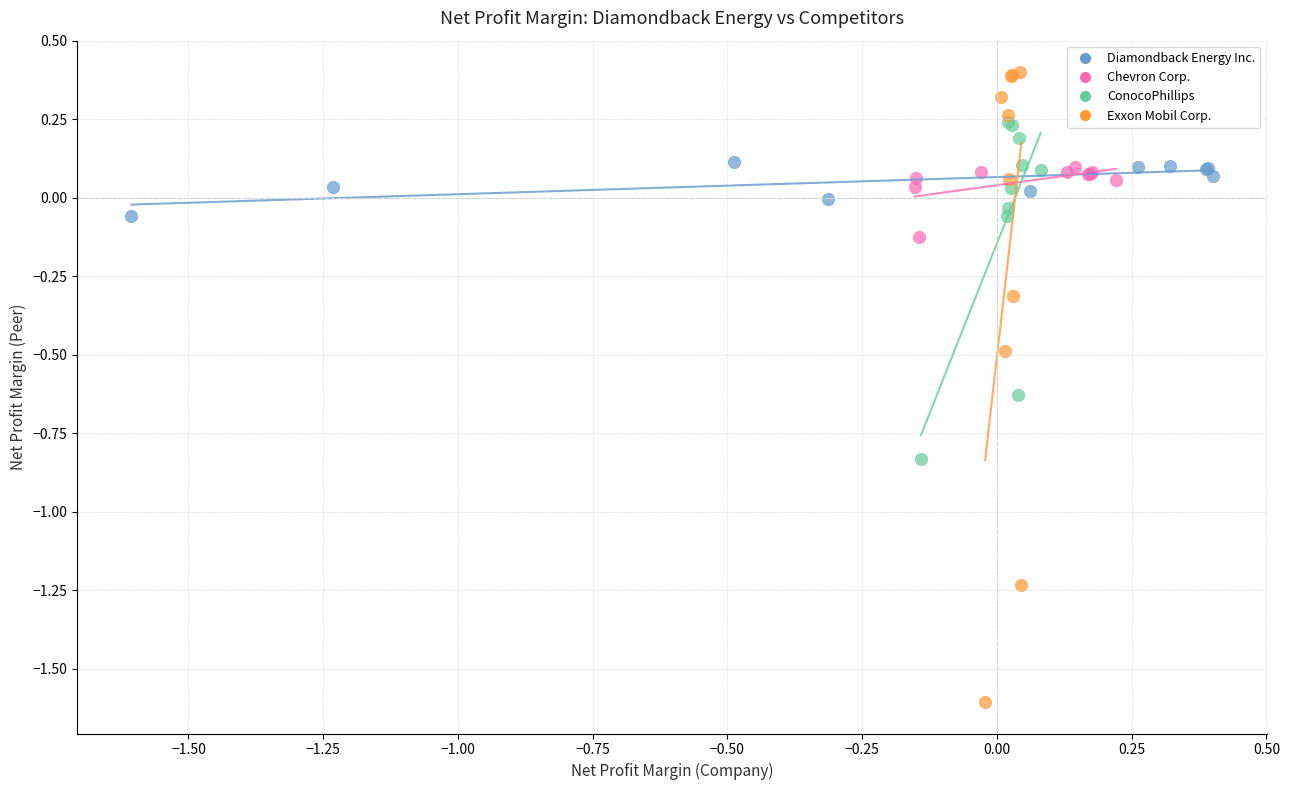

What are all the series names shown in the legend?

Diamondback Energy Inc., Chevron Corp., ConocoPhillips, Exxon Mobil Corp.